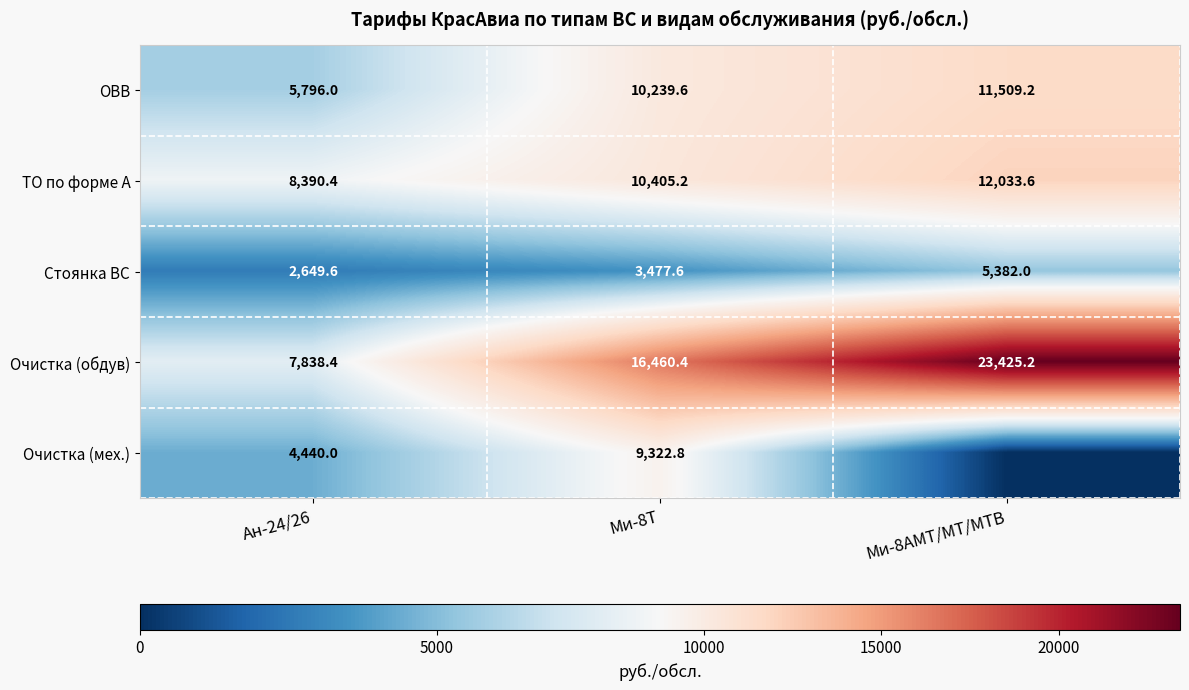

The value of Очистка (мех.) at Ми-8Т is 16478.1. True or false?

False